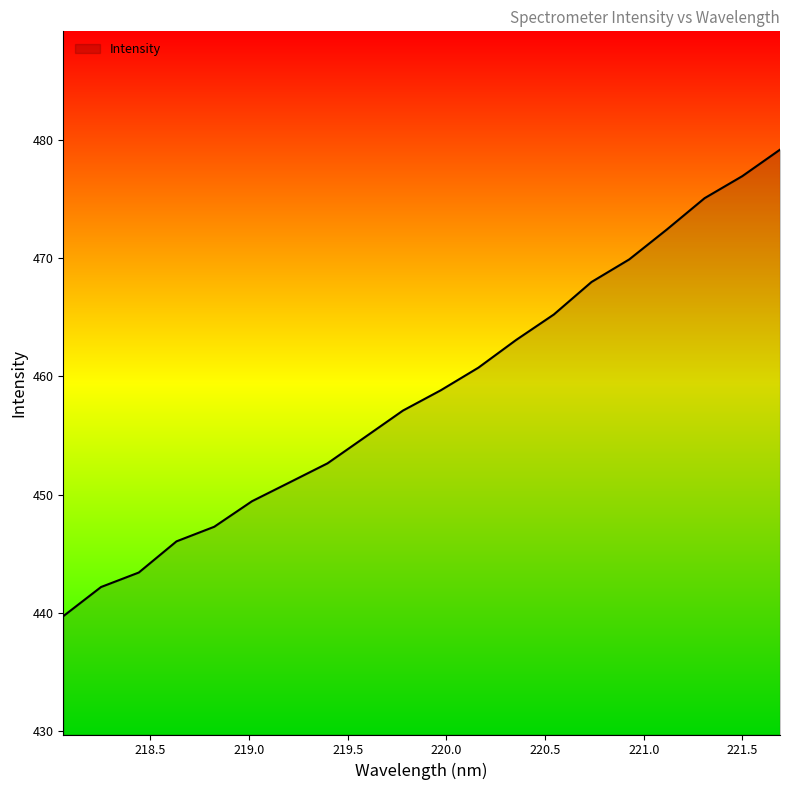

What is the average value?

458.7